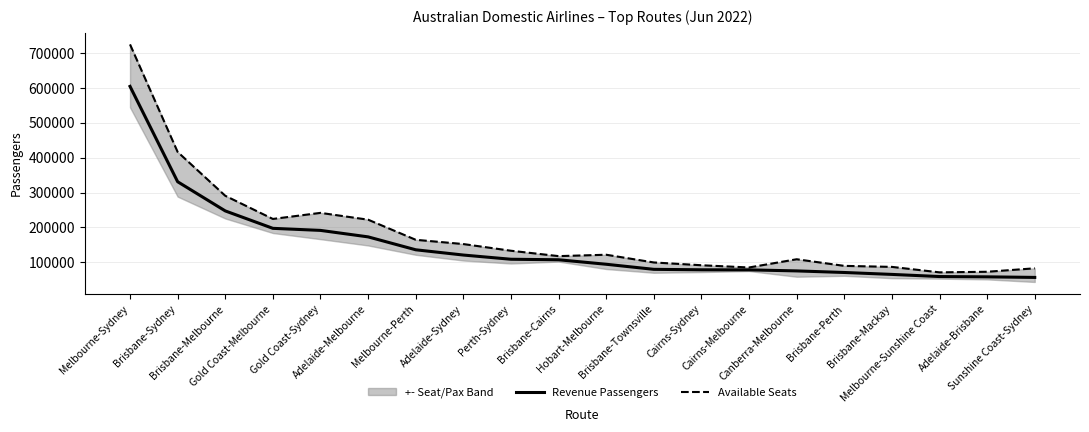

What is the value of the Revenue Passengers point at the 11th from the left?

94521